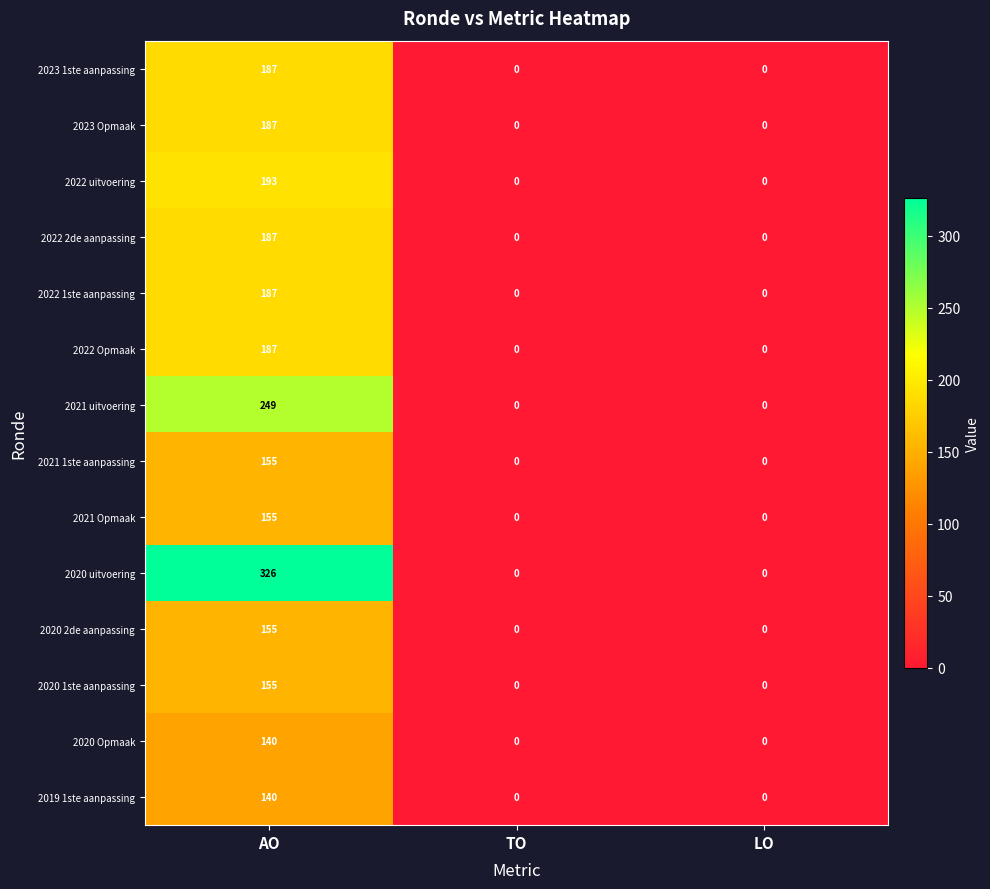

Which category has the highest value across all series?

AO